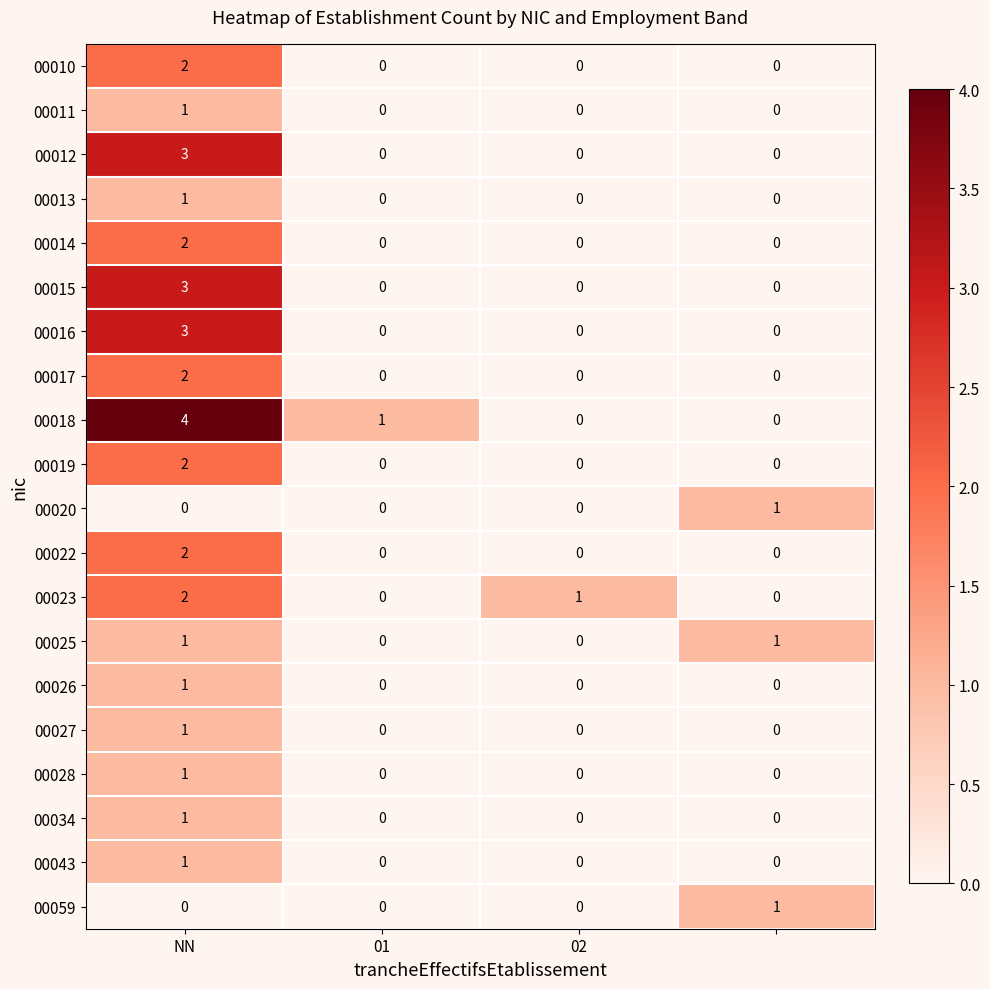

Which series has the widest spread of values?

00018